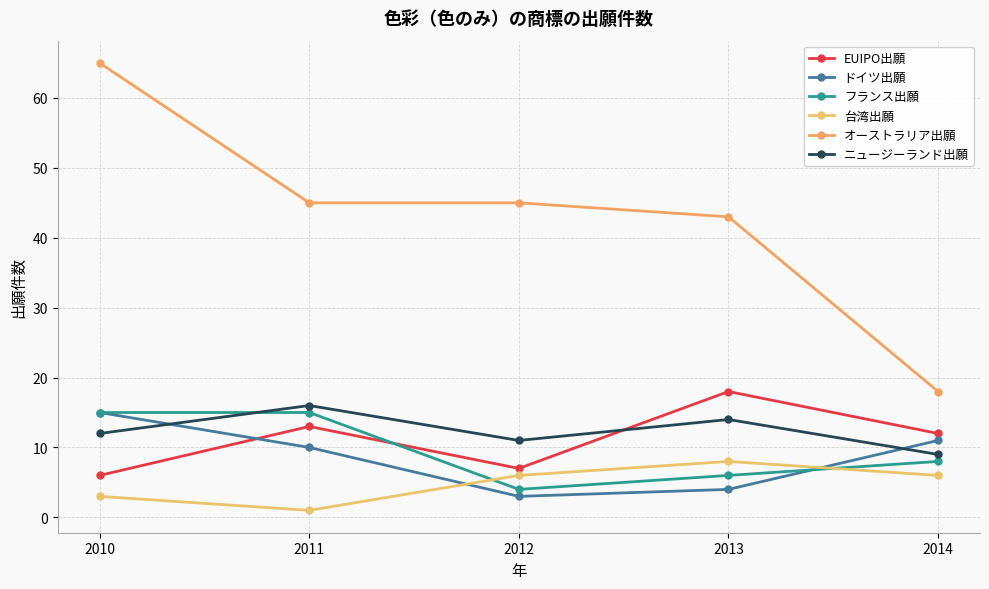

How many lines are shown in the chart?

6